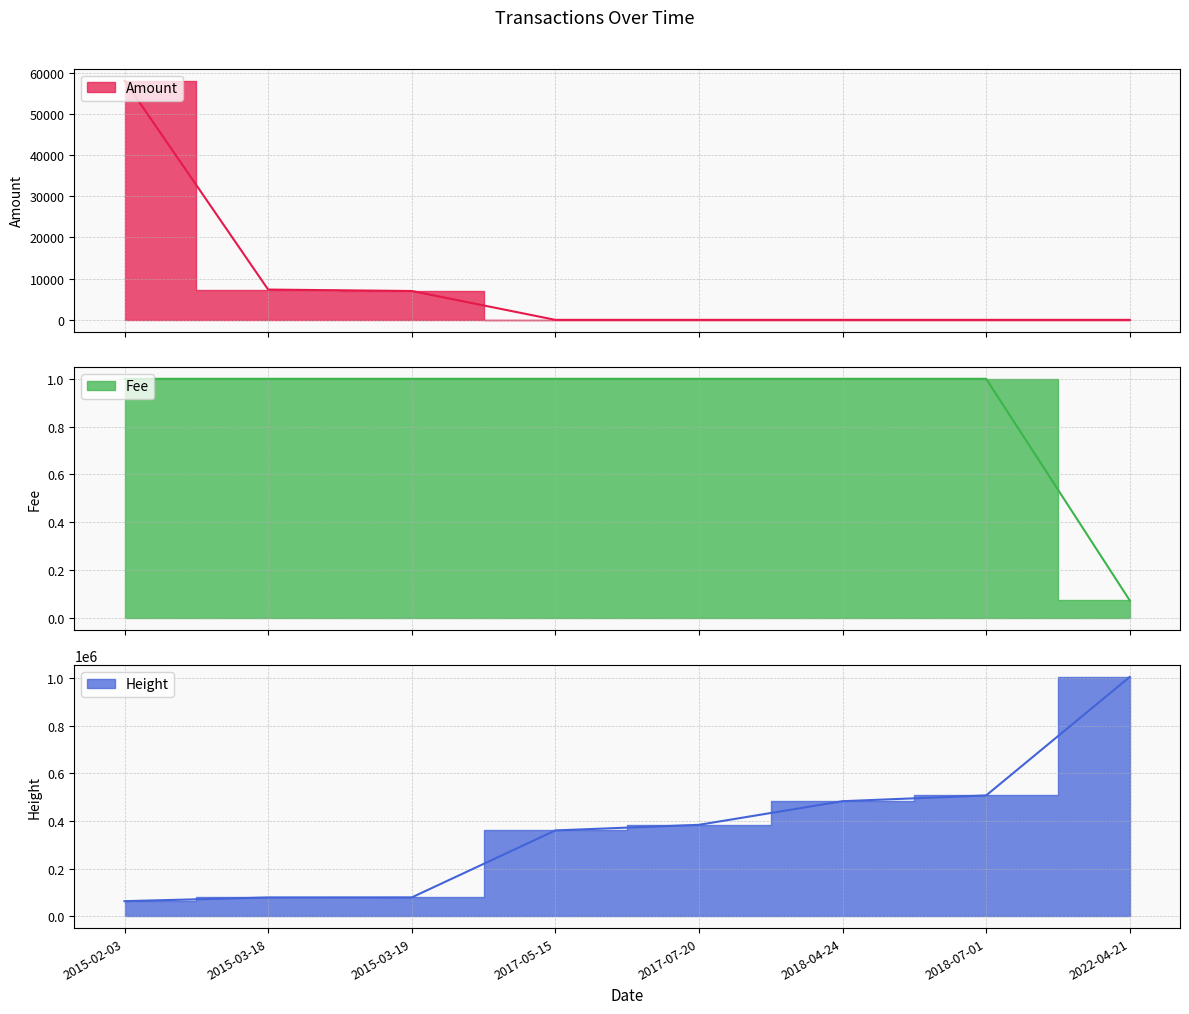

Does the chart display data point markers on the line(s)?

No